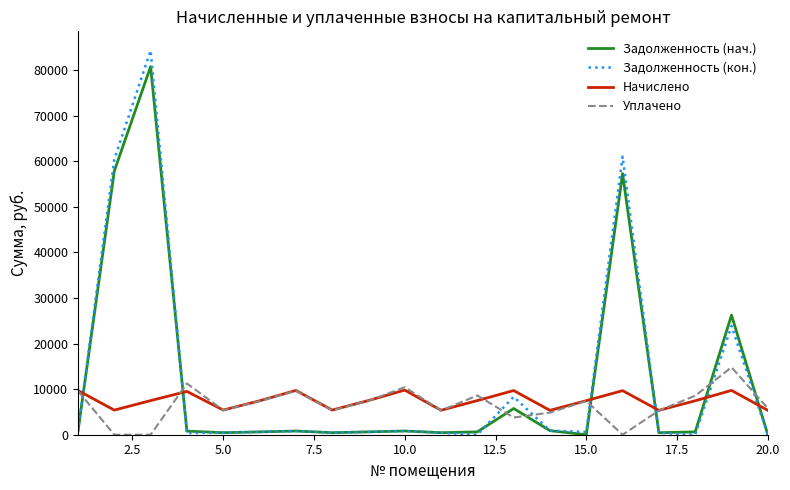

What is the highest value of the Задолженность (нач.) series?

80789.2